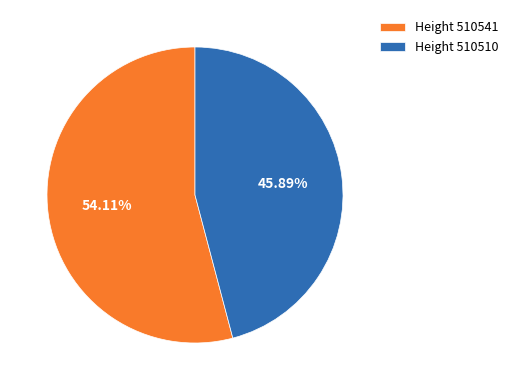

To the nearest percent, what is the difference between the largest and smallest slice percentages?

8%